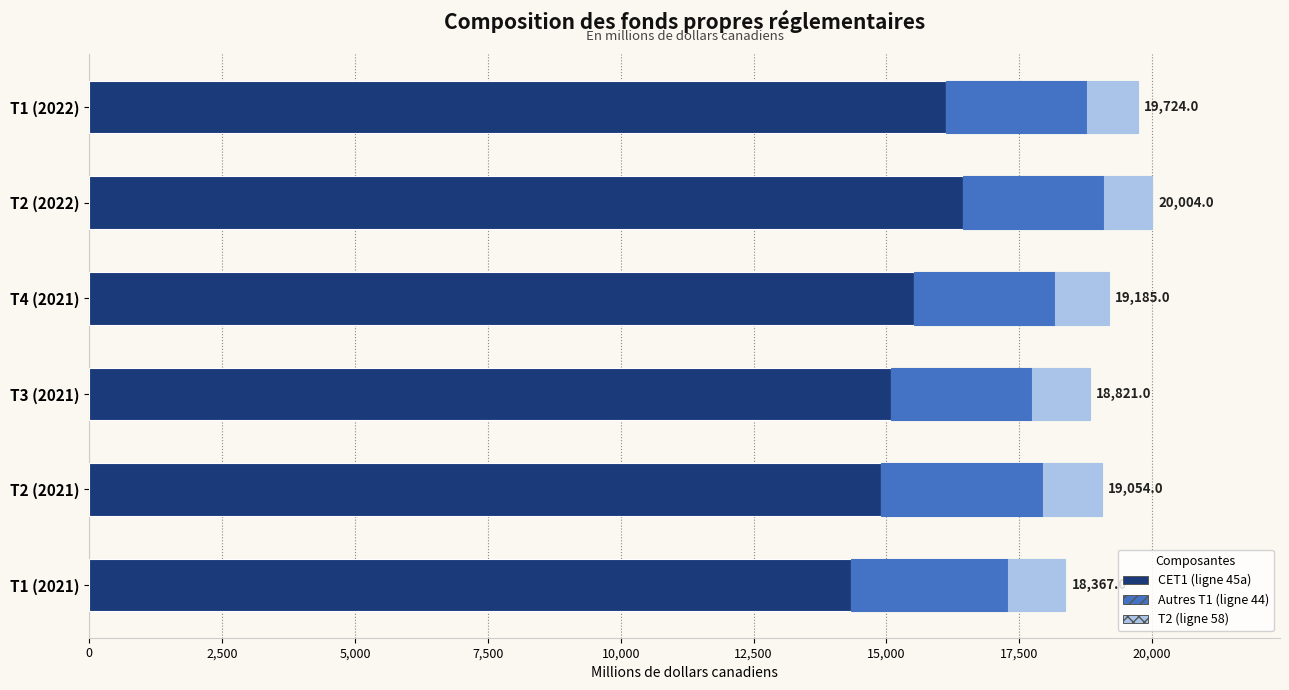

What is the total value across all series at T2 (2021)?

19054